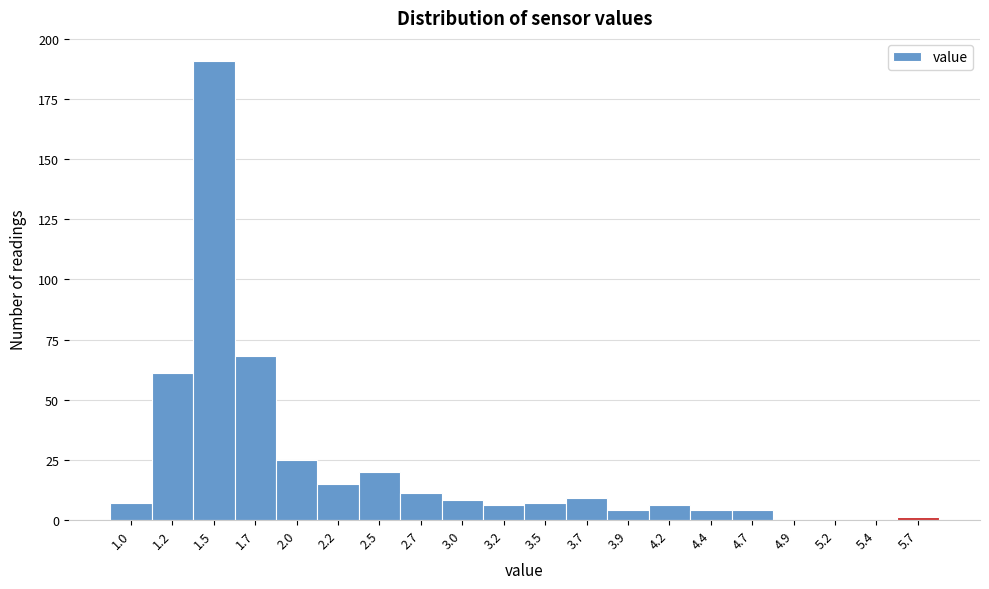

Reading right to left, list all the values displayed in this chart.

5.7=1	5.4=0	5.2=0	4.9=0	4.7=4	4.4=4	4.2=6	3.9=4	3.7=9	3.5=7	3.2=6	3.0=8	2.7=11	2.5=20	2.2=15	2.0=25	1.7=68	1.5=191	1.2=61	1.0=7